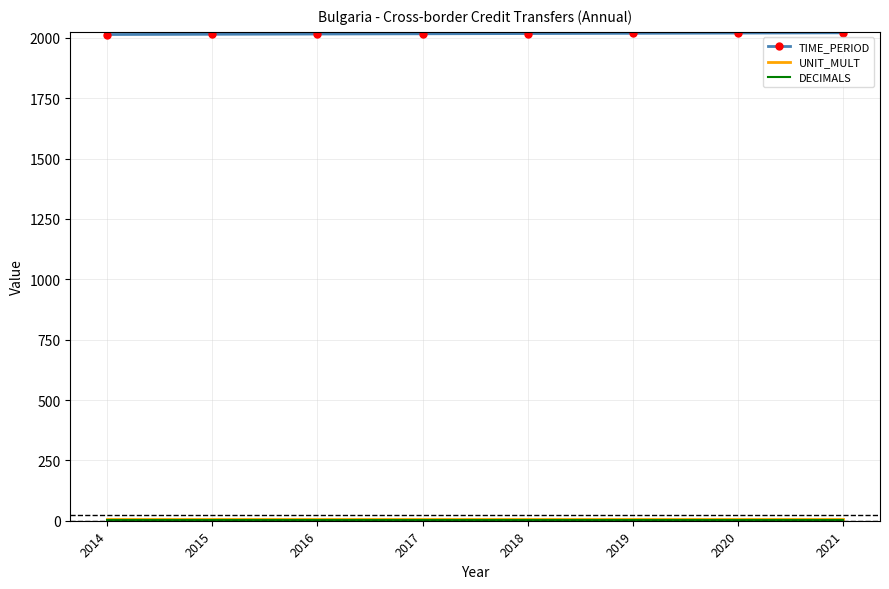

Which series has the largest total across all categories?

TIME_PERIOD